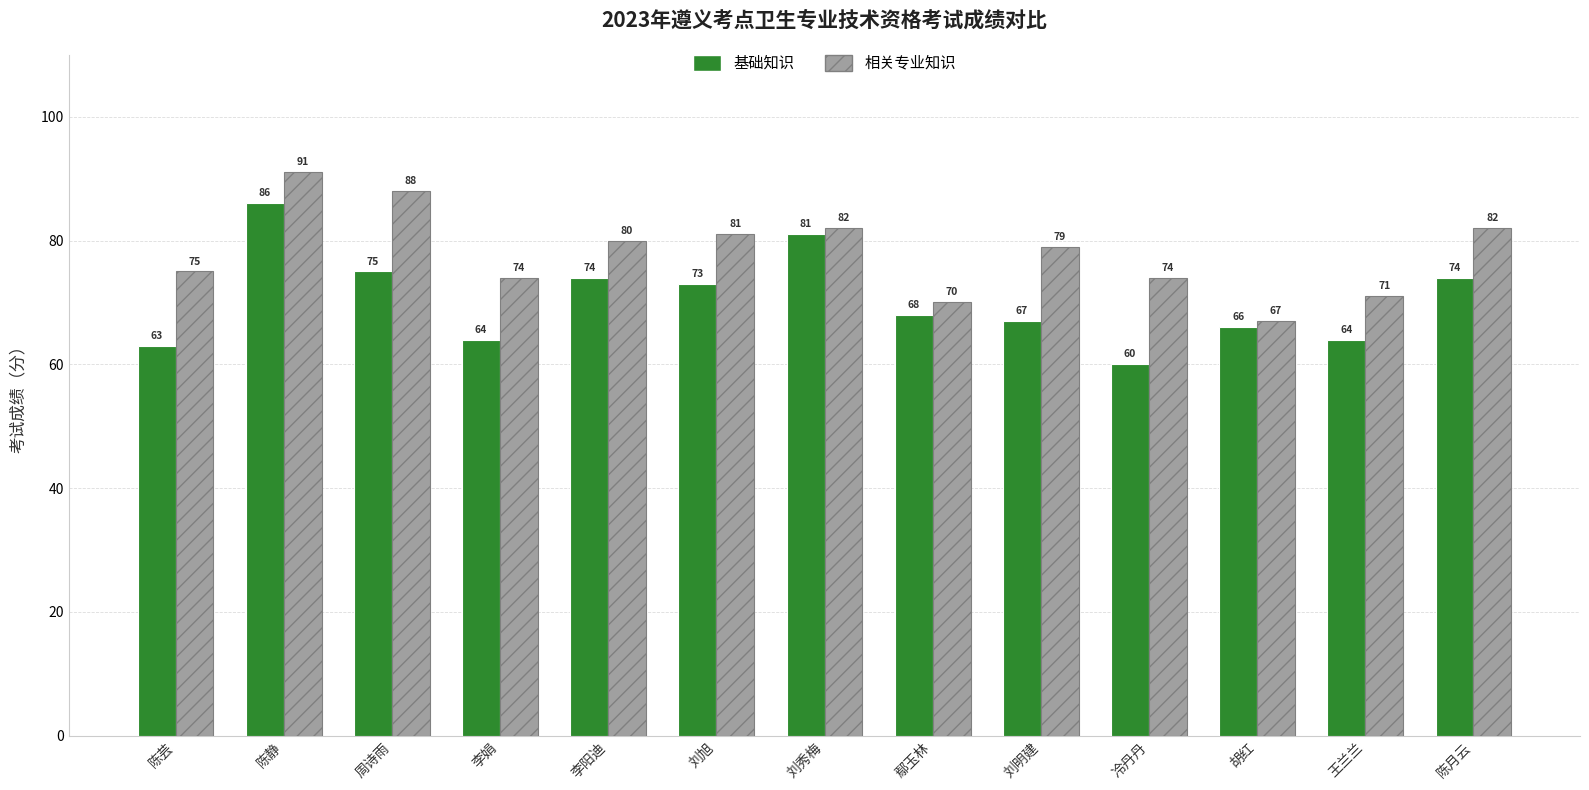

The value of 相关专业知识 at 刘明建 is 35. True or false?

False